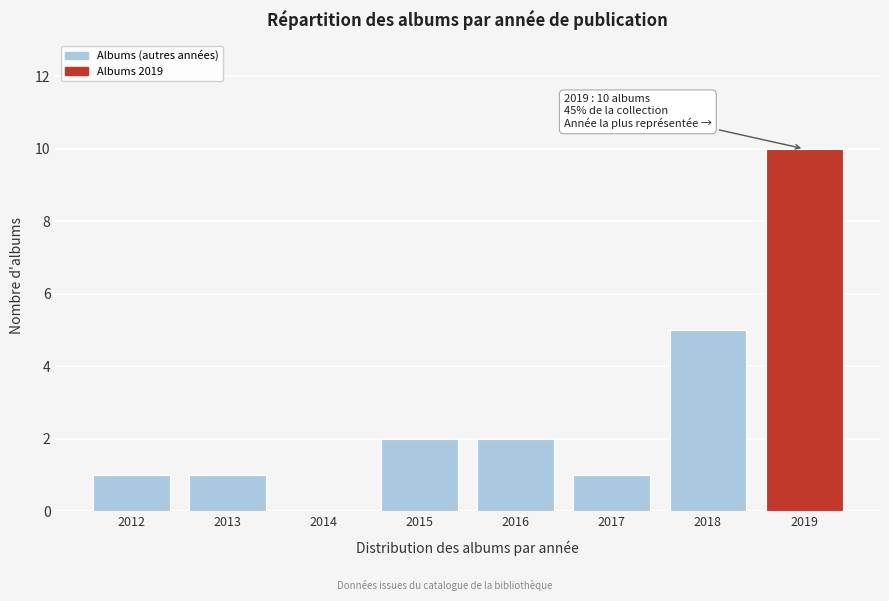

Reading left to right, extract all data points from this chart.

2012=1	2013=1	2014=0	2015=2	2016=2	2017=1	2018=5	2019=10